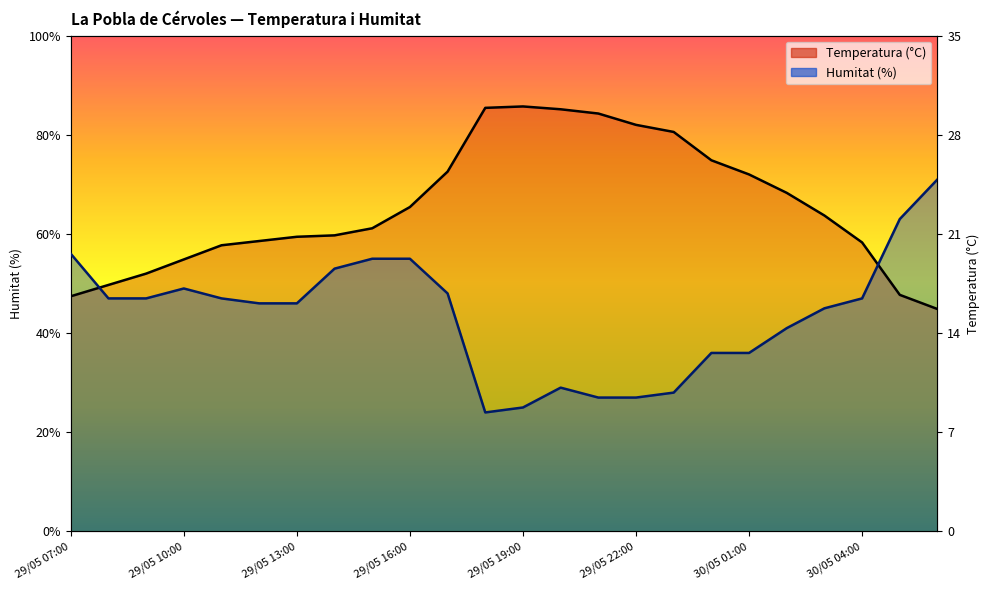

What is the label of the 4th point from the left?

29/05 10:00